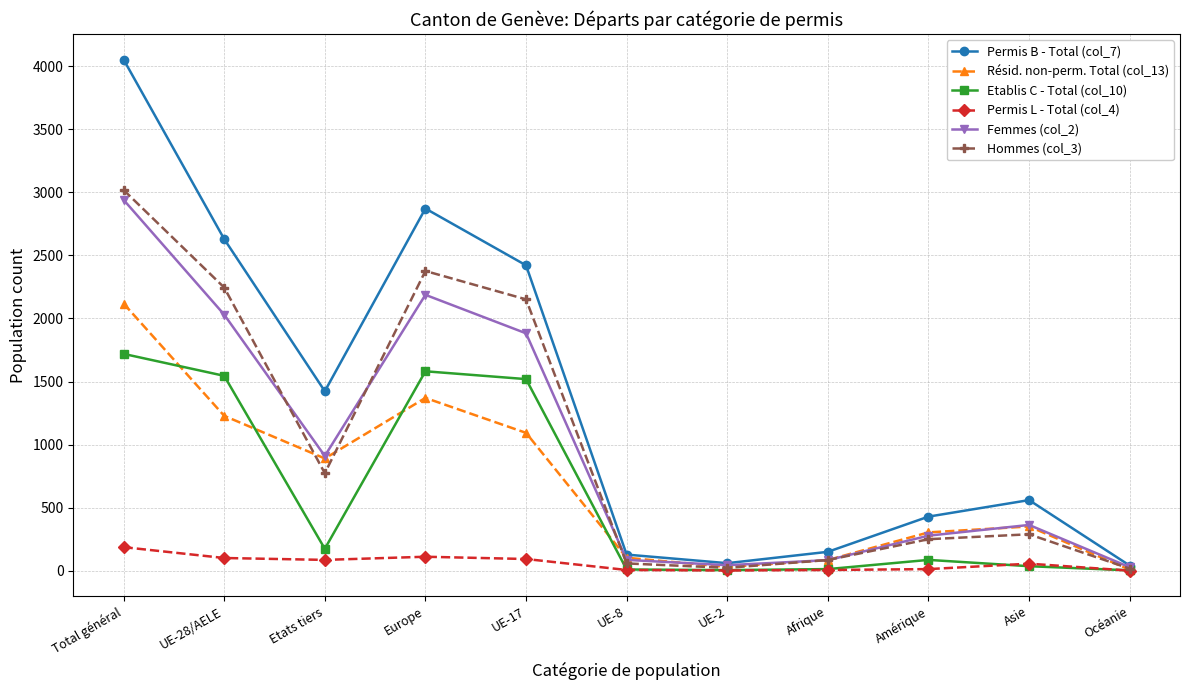

What is the label of the 2nd point from the left?

UE-28/AELE